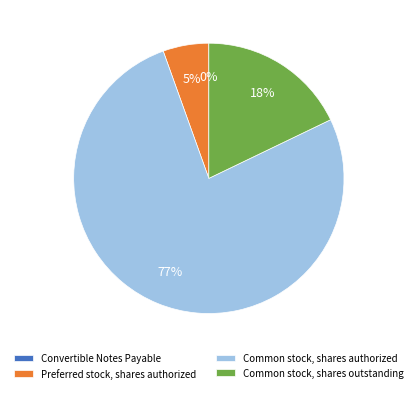

Which category accounts for the majority?

Common stock, shares authorized